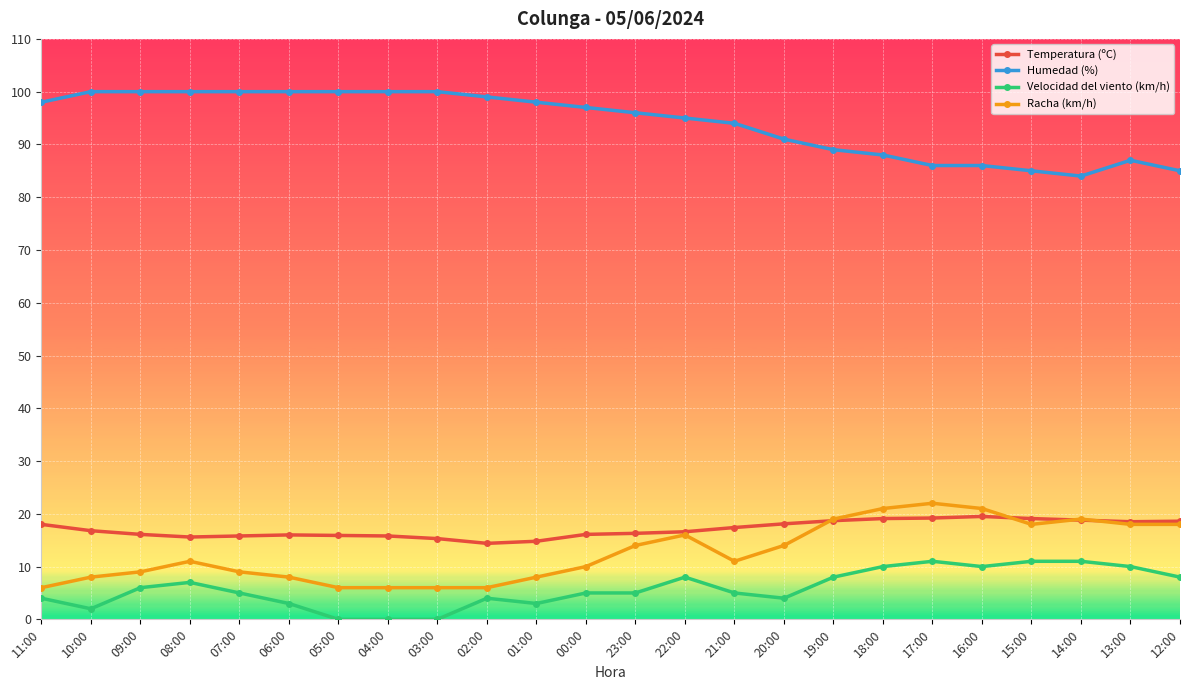

What is the difference between the highest and lowest values at 21:00?

89.0